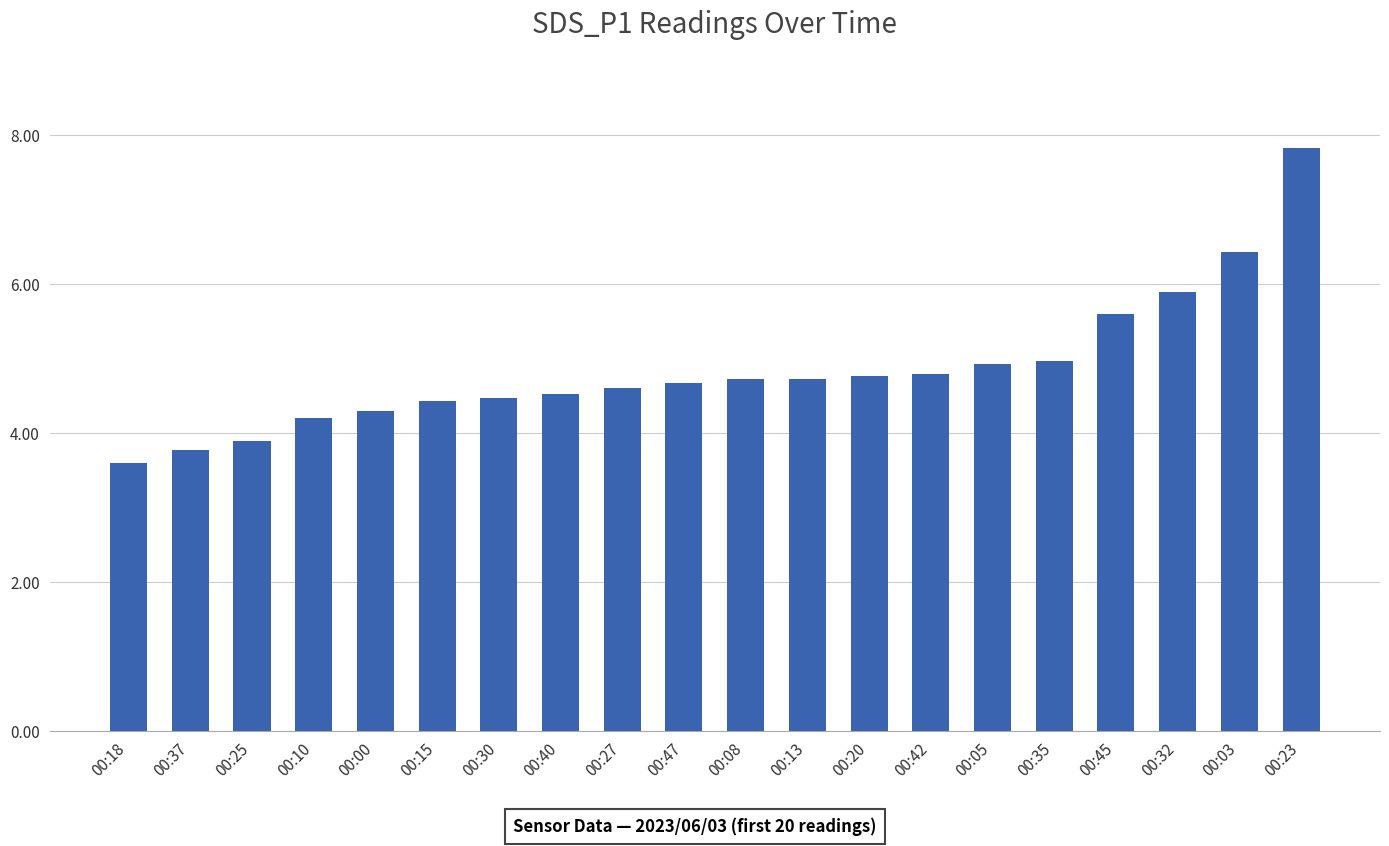

What is the average value?

4.9